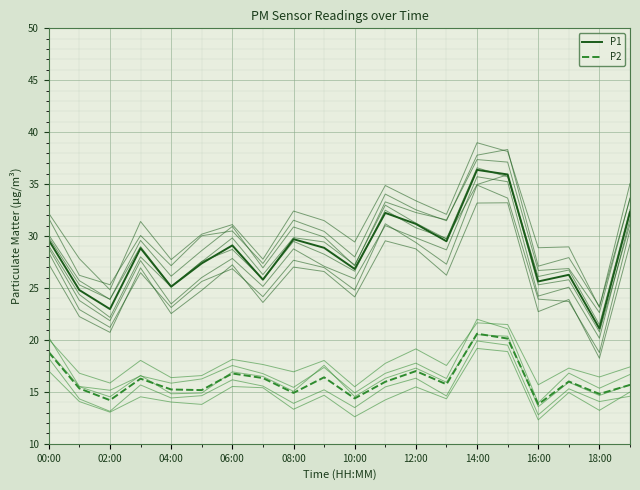

Which series has the largest total across all categories?

P1